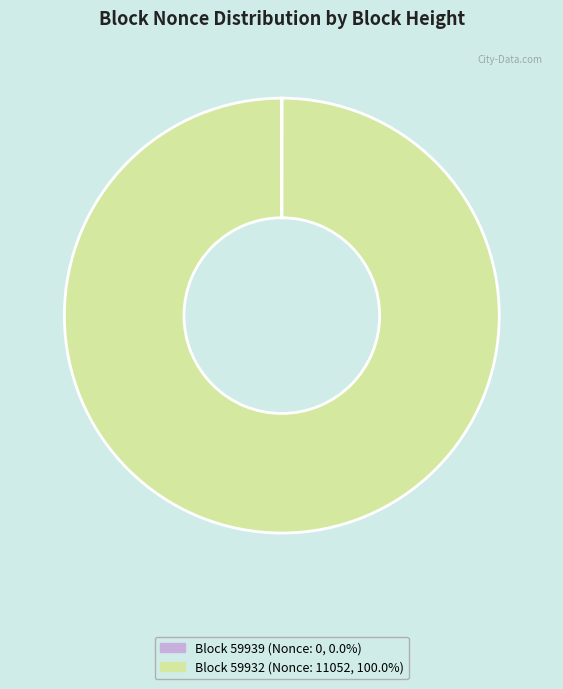

Is there any slice that represents more than half of the pie?

Yes